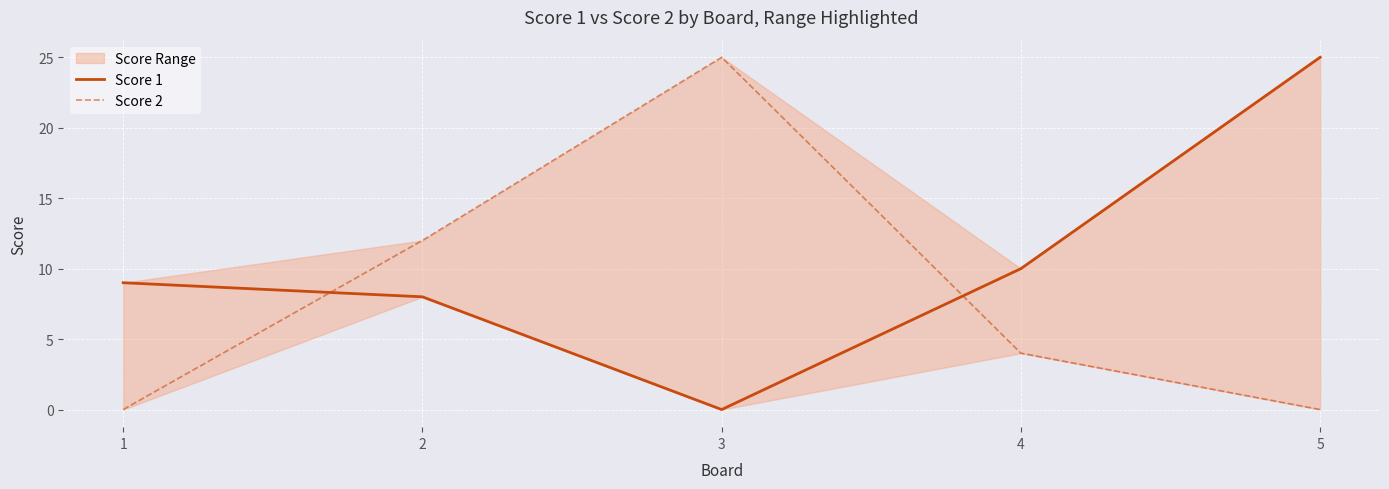

What is the total value across all series at 5?

25